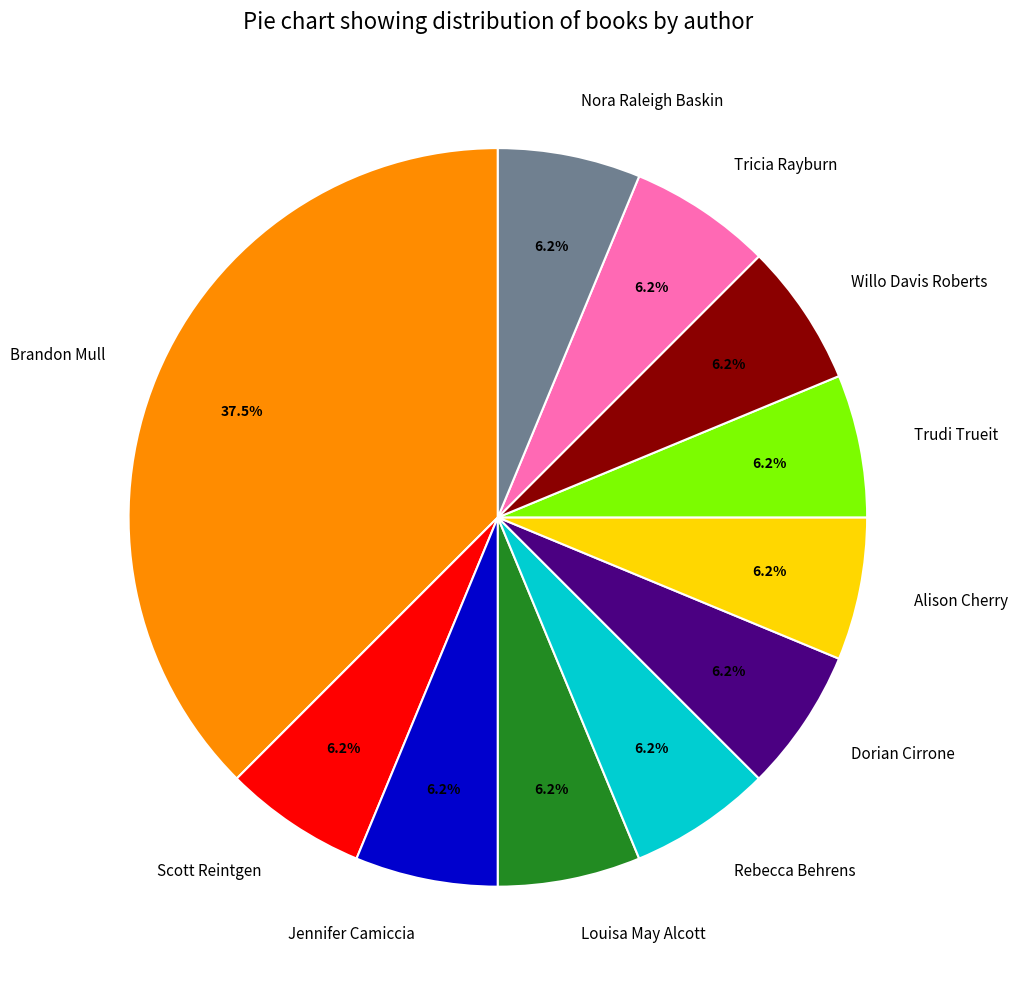

What is the ratio of the value at Willo Davis Roberts to the value at Rebecca Behrens?

1.0